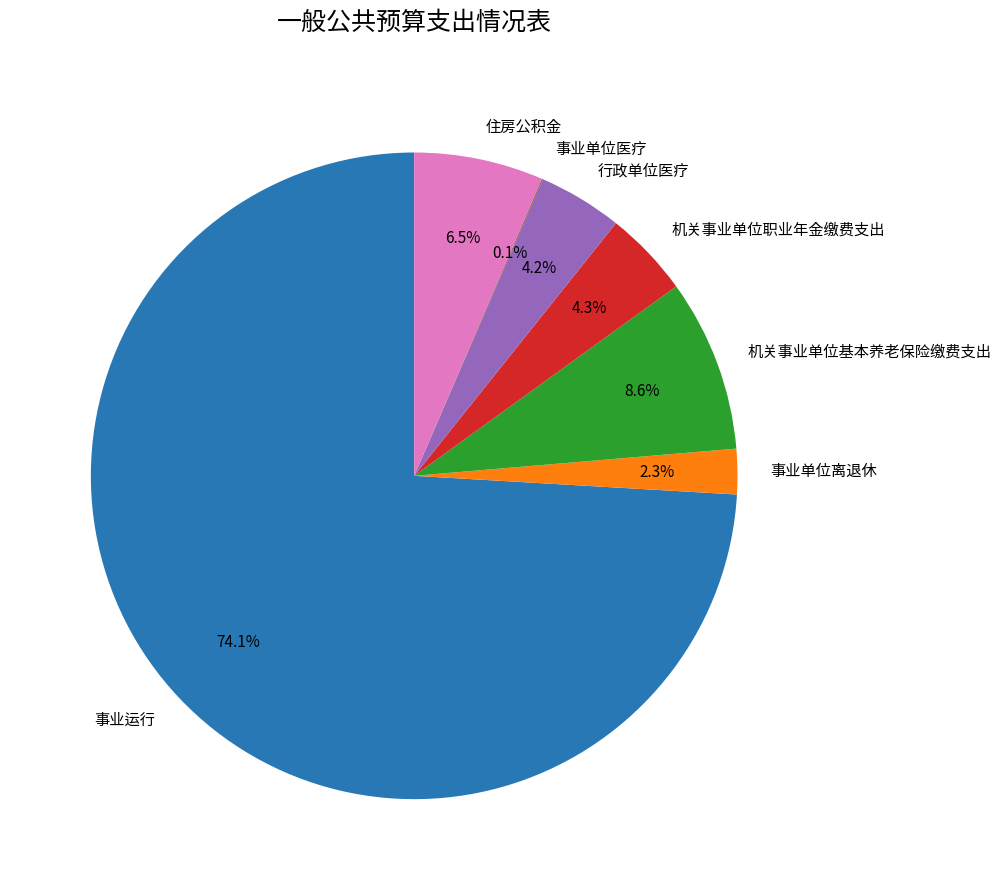

Between 事业单位离退休 and 住房公积金, which is larger?

住房公积金